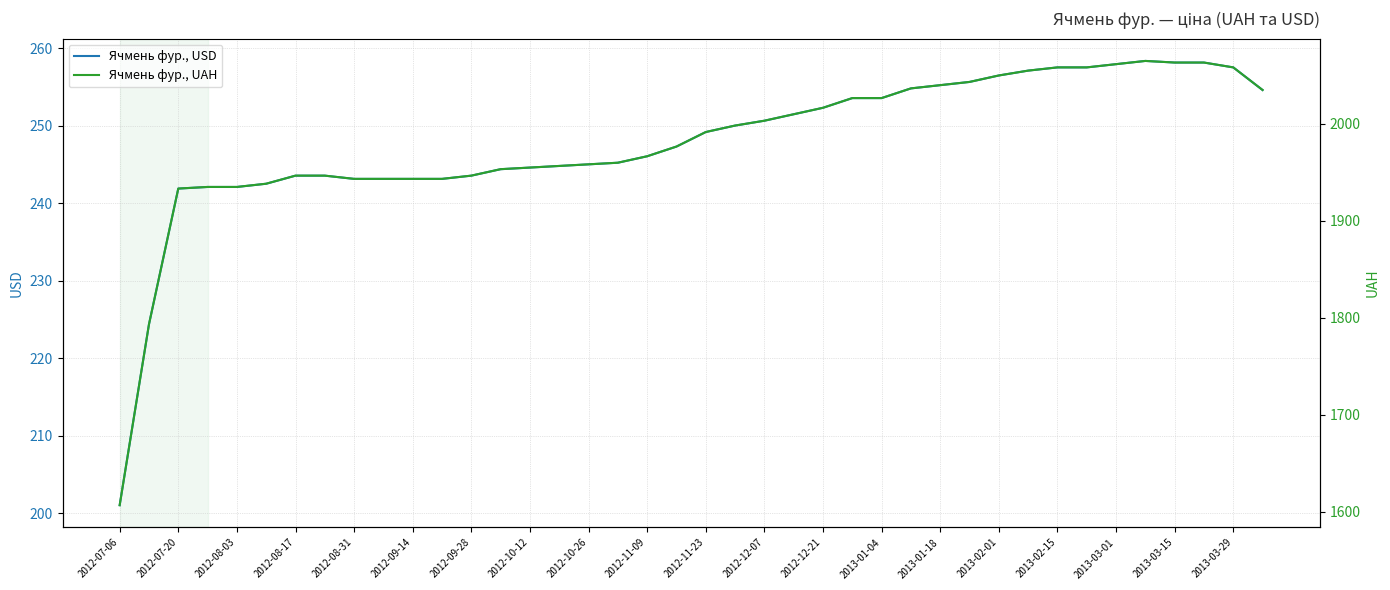

Which series has the largest total across all categories?

Ячмень фур., UAH